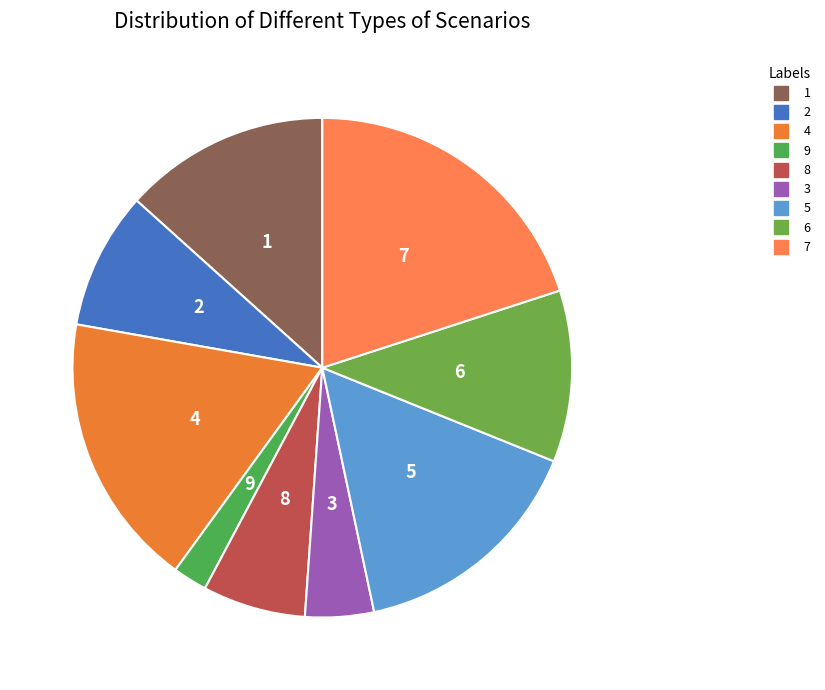

Which category has the smallest portion of the pie?

9